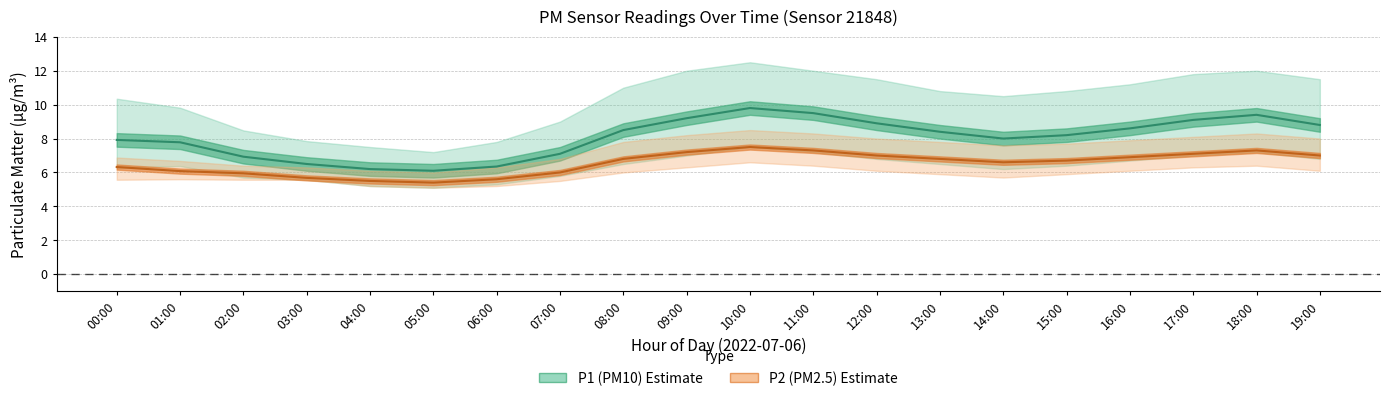

True or false: P2_lower has a value of 6.0 at 08:00.

True